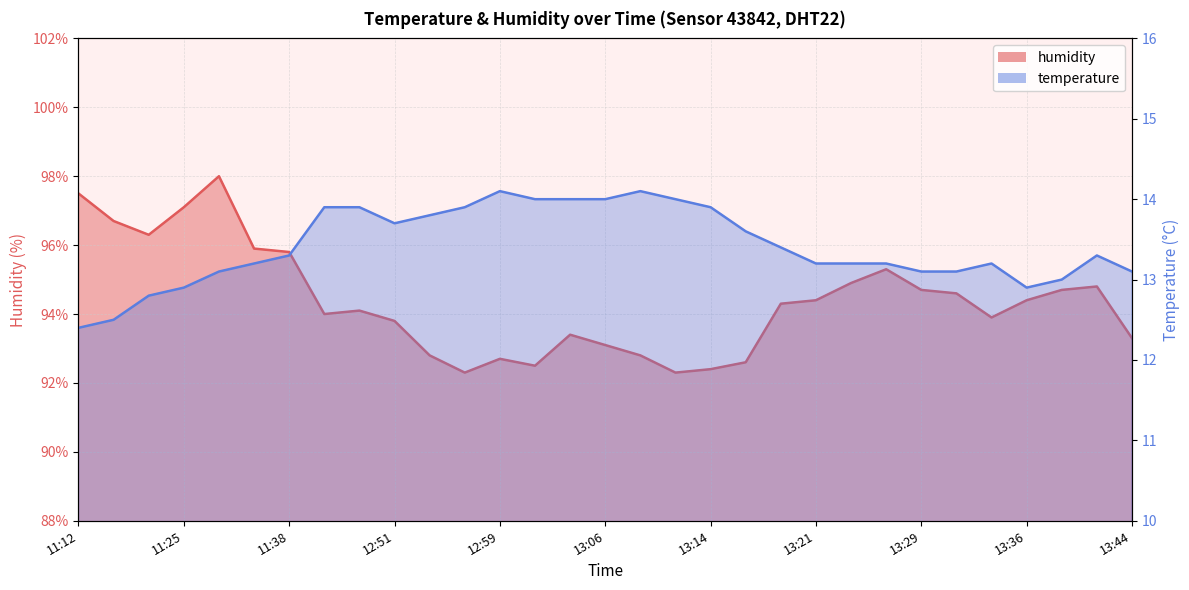

At which category does humidity reach its first local peak?

11:30